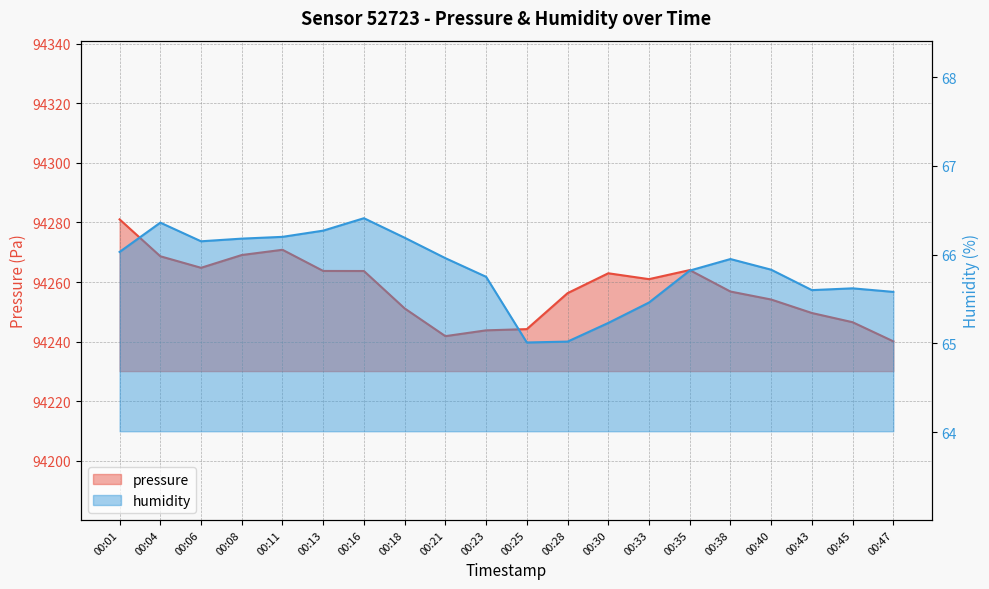

Which has a higher value, 00:13 or 00:04?

00:04